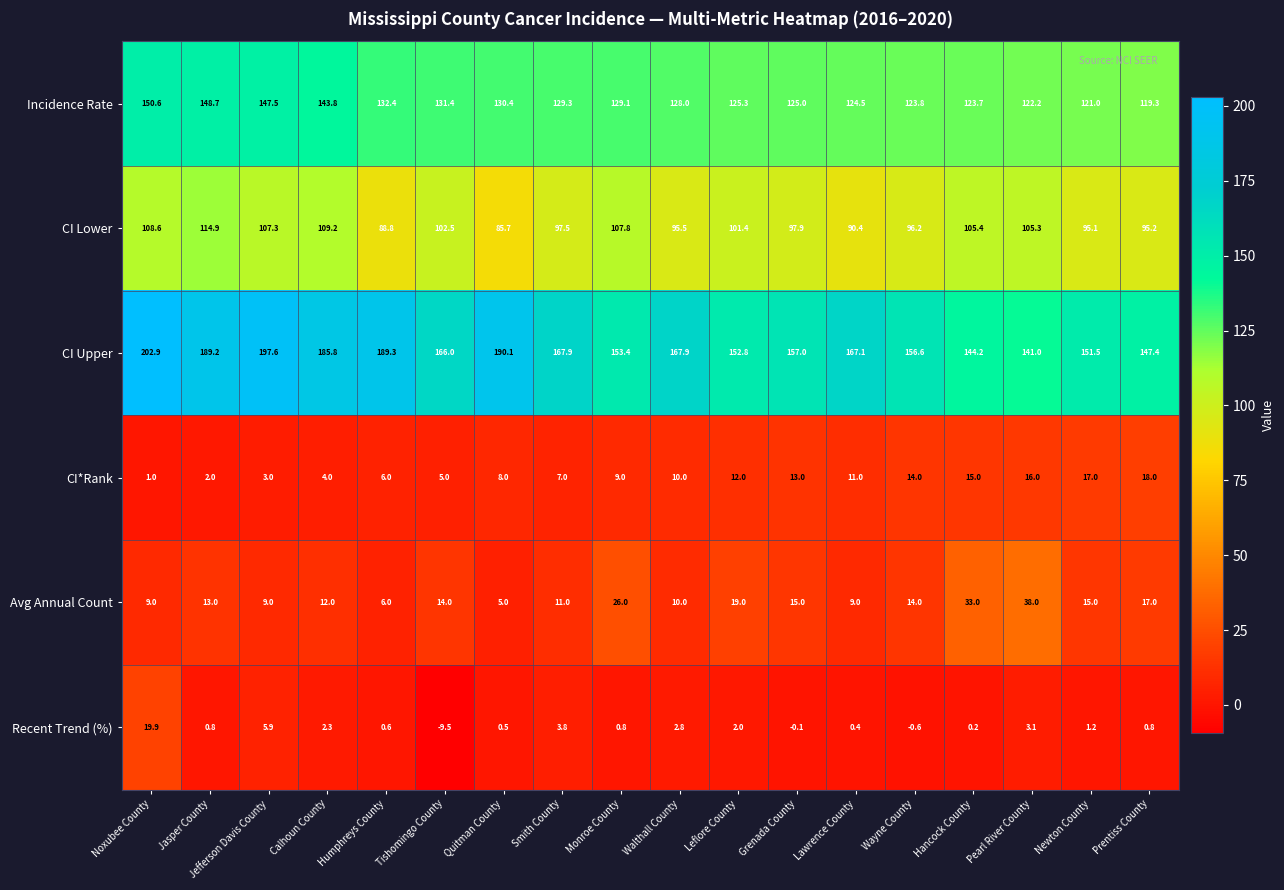

True or false: Recent Trend (%) has a value of 0.8 at Monroe County.

True